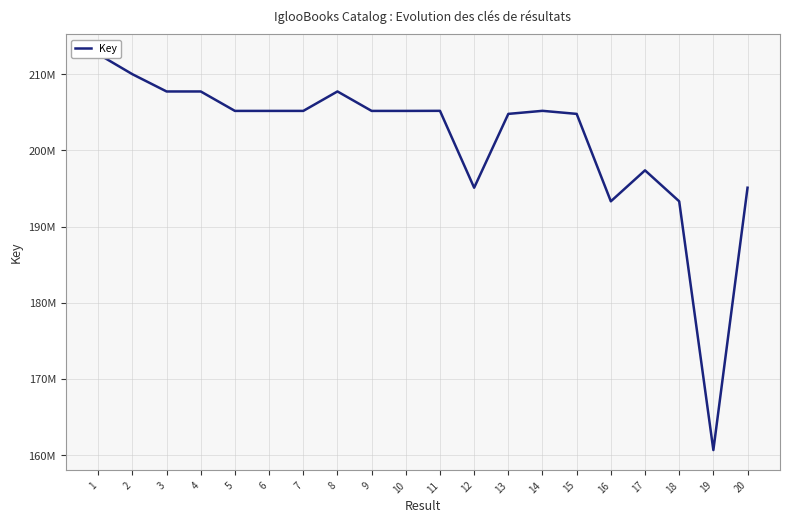

What is the difference between the second highest and minimum values?

49335031